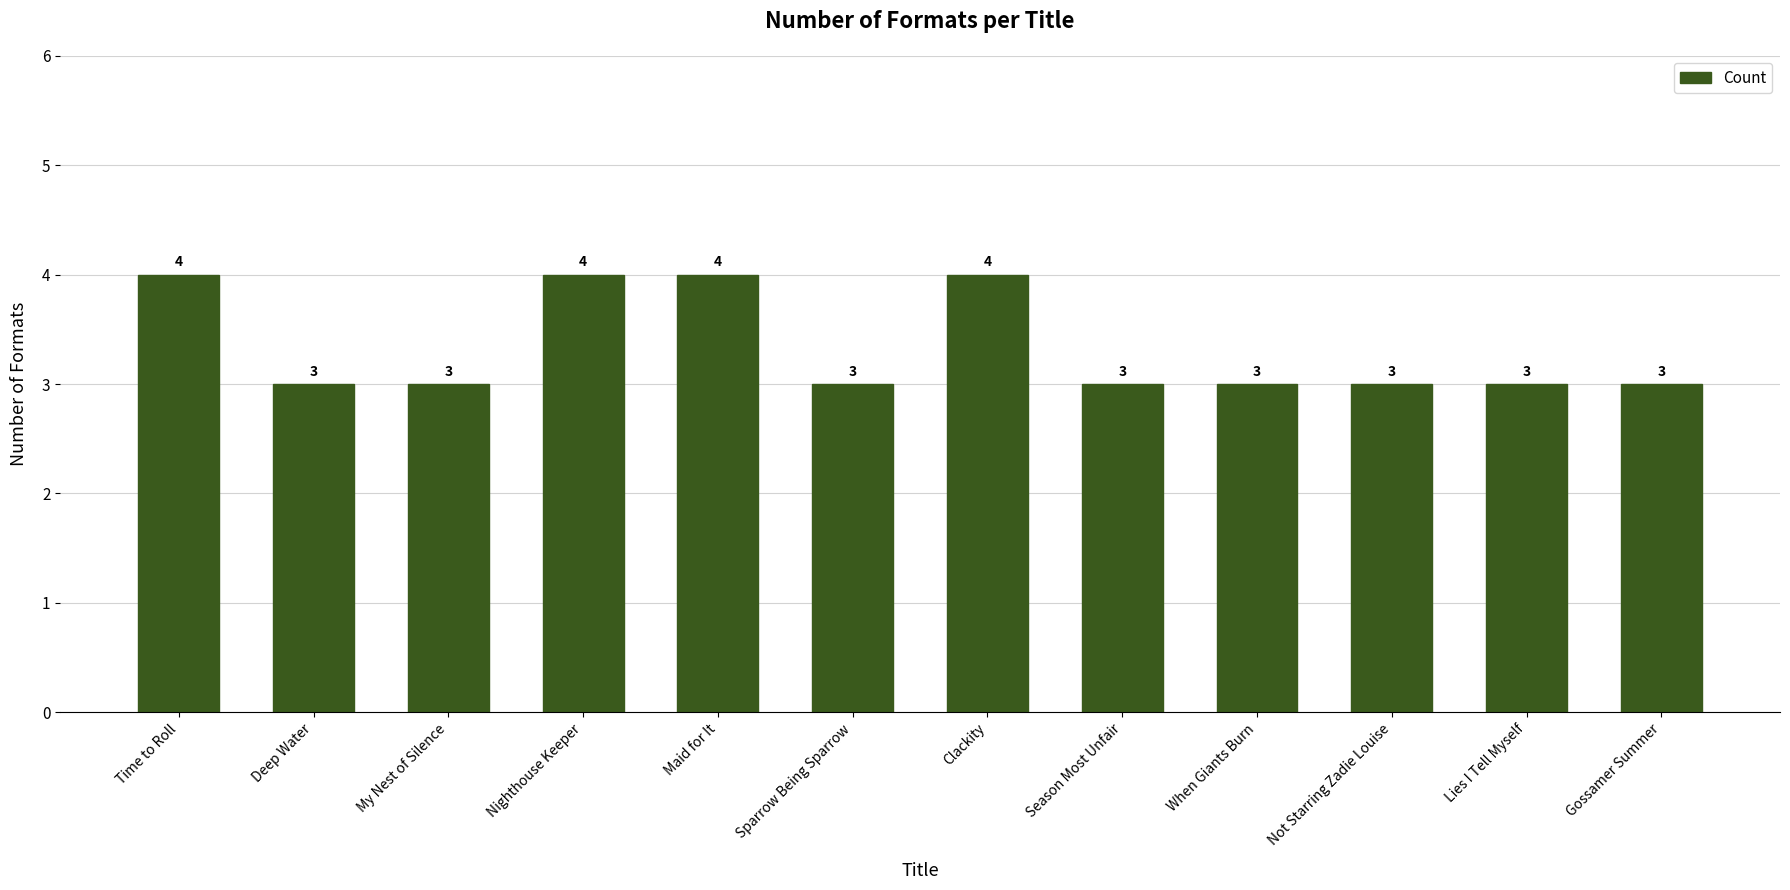

Reading left to right, what are all the values shown in this chart?

4	3	3	4	4	3	4	3	3	3	3	3